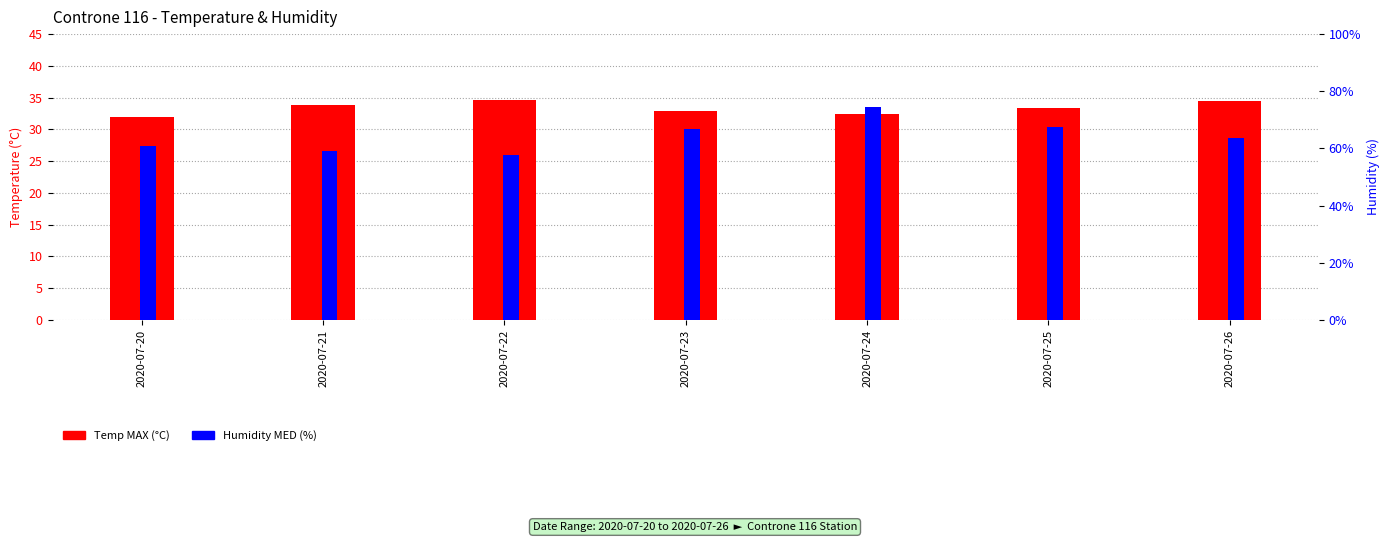

At 2020-07-21, list the series in order from smallest to largest.

Temp MAX (°C), Humidity MED (%)